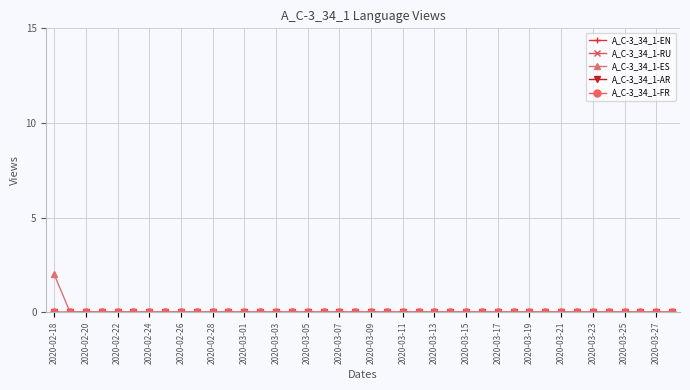

Does the chart have visible grid lines?

Yes